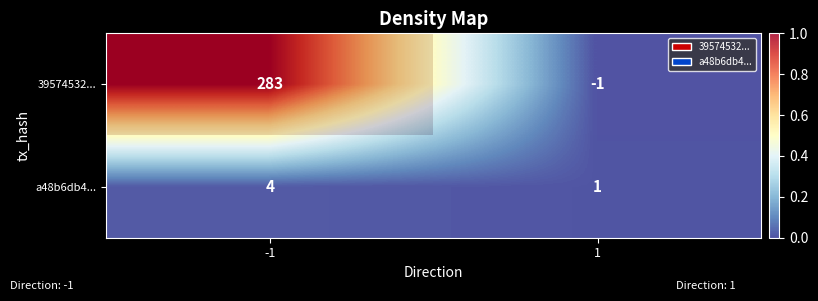

What value does the 39574532... series have at -1?

1.0